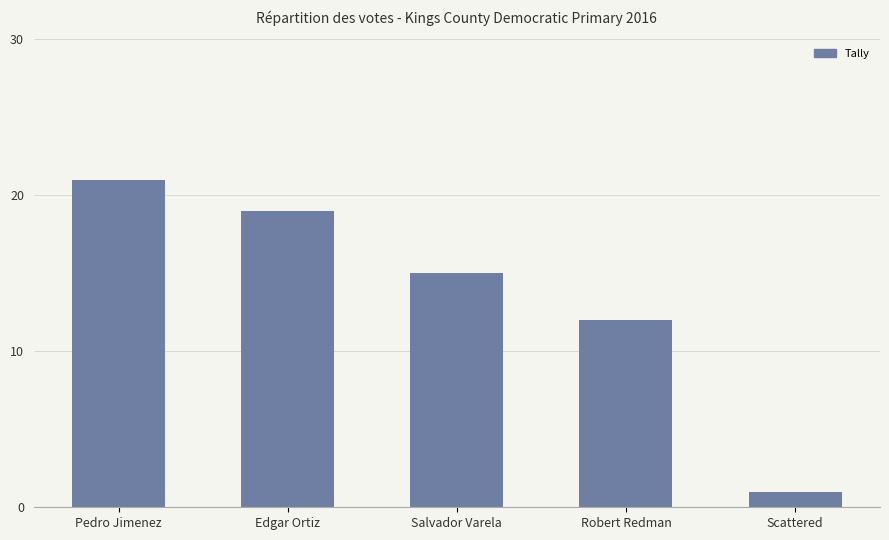

How many bars are there in total?

5